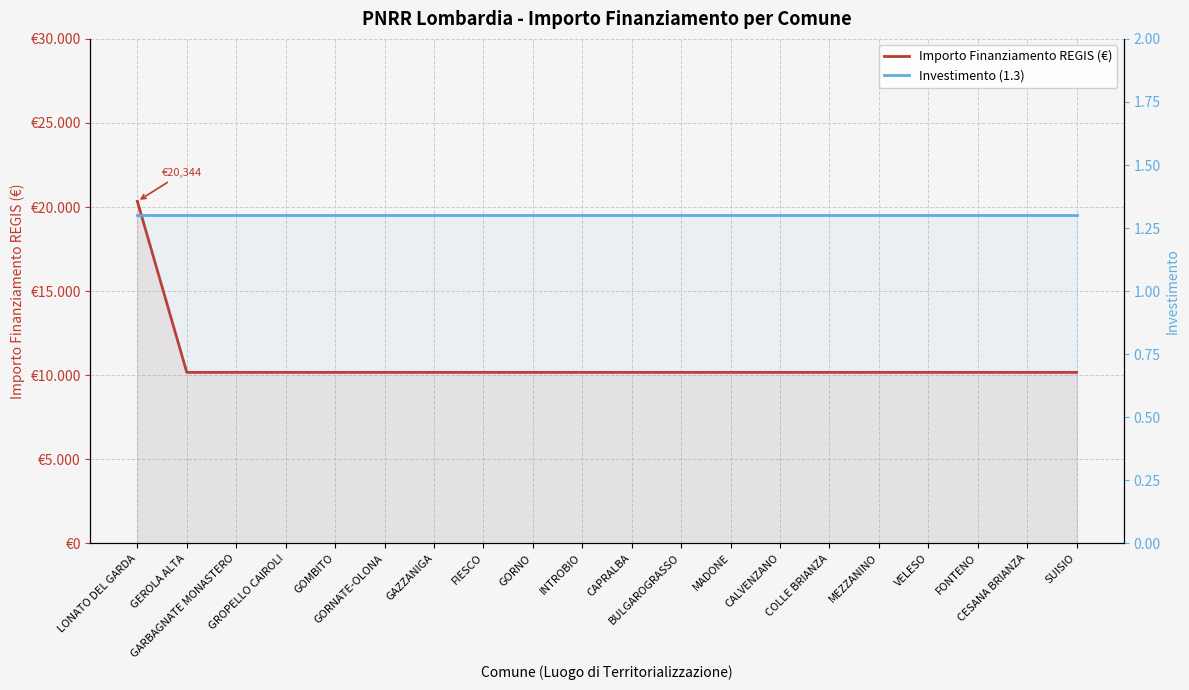

True or false: Investimento (1.3) has more than 2 points higher than both neighbors.

False